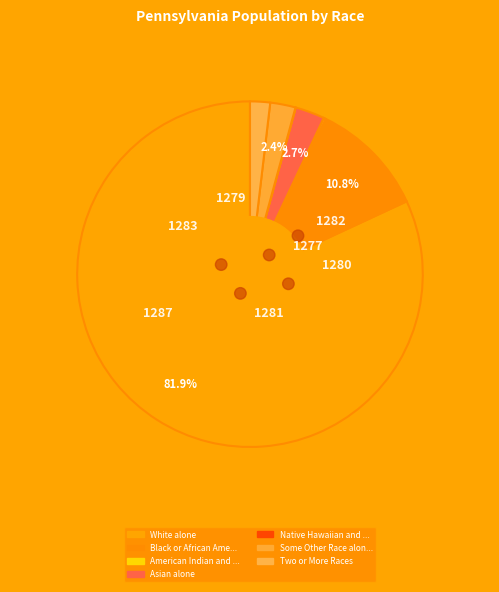

What percentage do White alone and Asian alone together represent?

84.7%